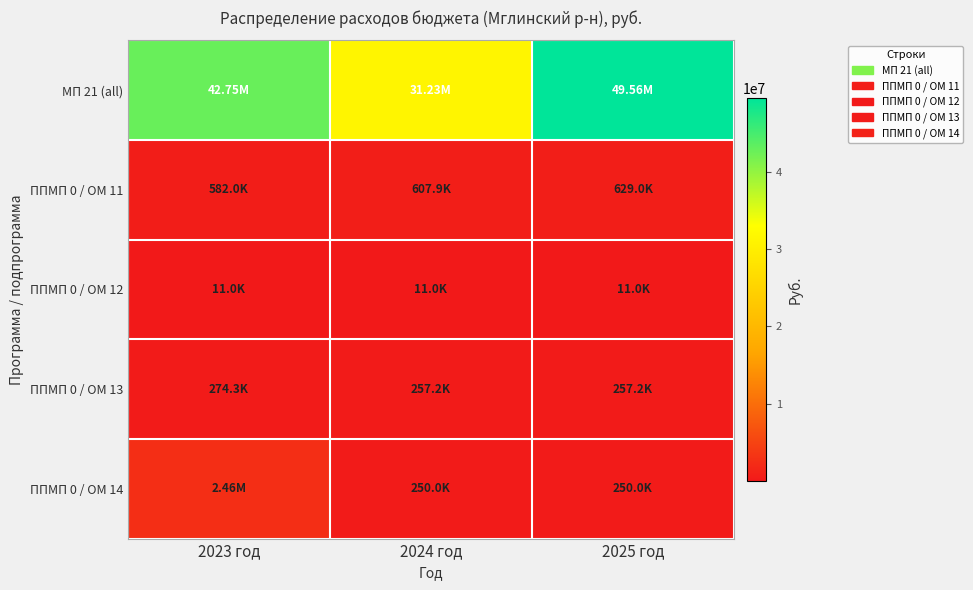

Between 2023 год and 2025 год, which series saw the biggest shift?

МП 21 (all)